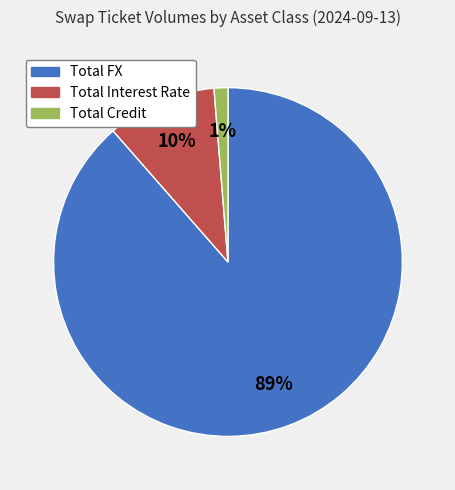

To the nearest percent, what percentage of the pie is Total FX?

89%